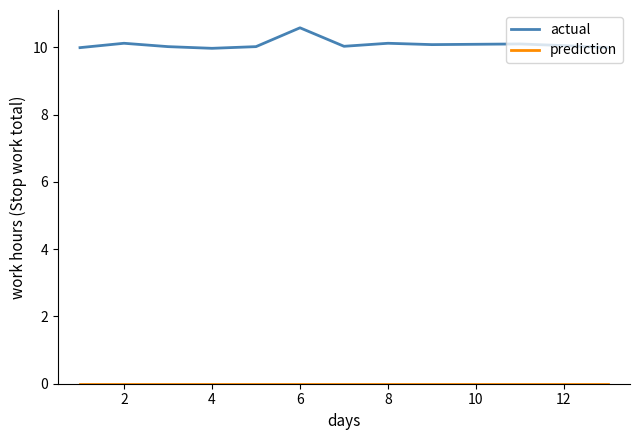

What is the difference between the maximum and minimum values in the actual series?

0.6